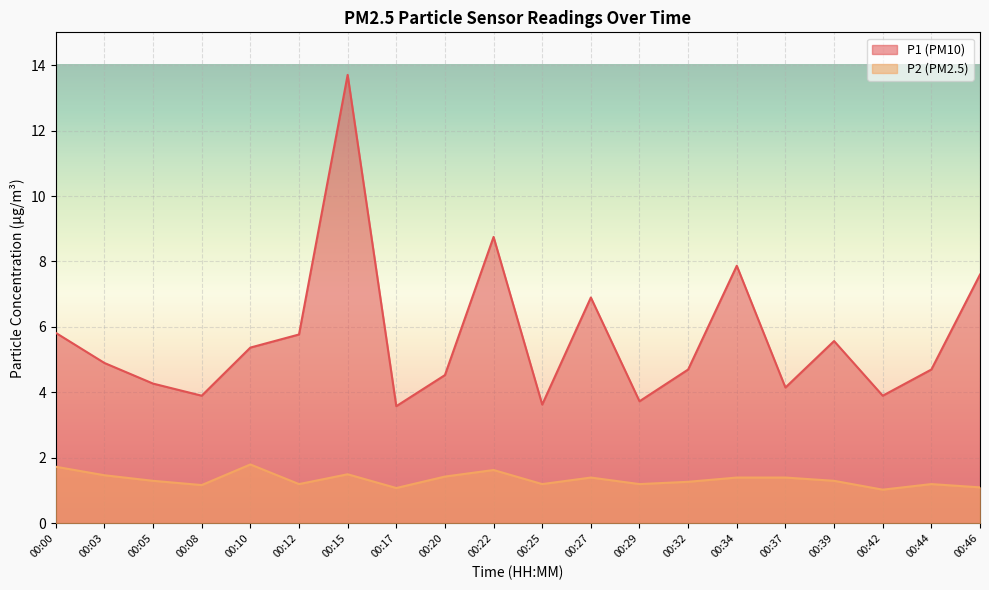

What value does the P2 series have at 00:27?

1.4